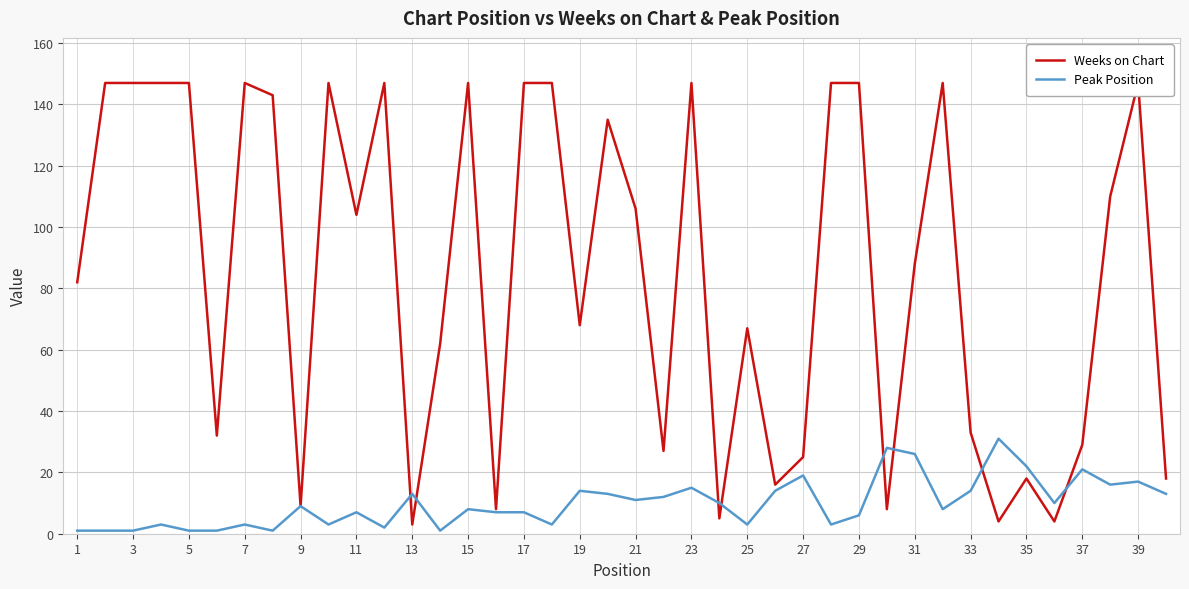

What is the minimum value shown in the chart?

1